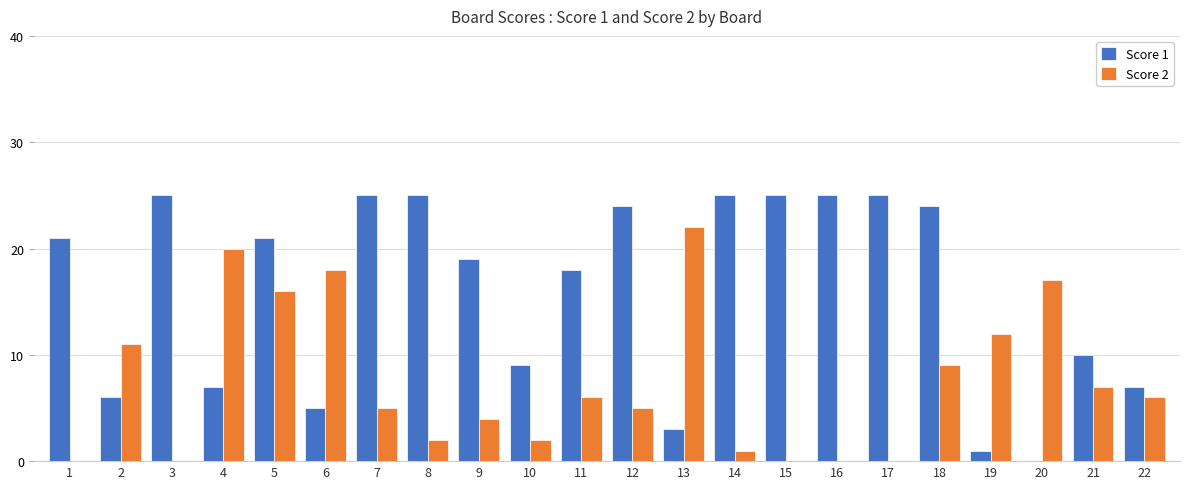

Are the bars horizontal?

No